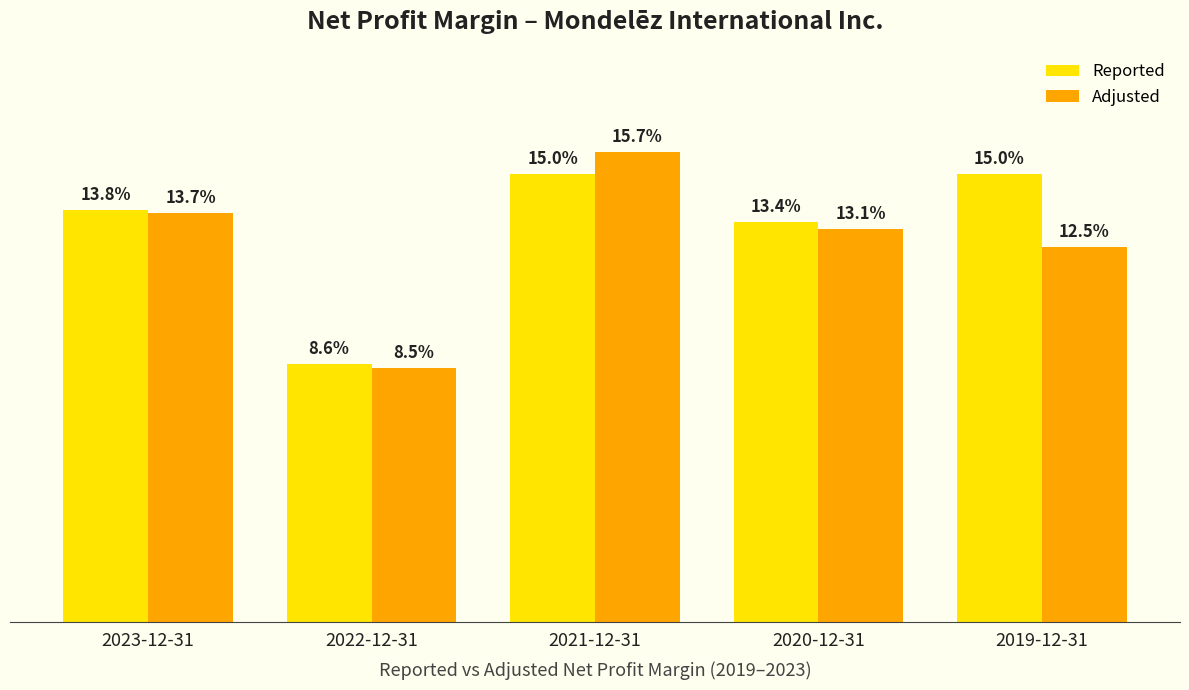

How many Adjusted values are between 0 and 1?

5